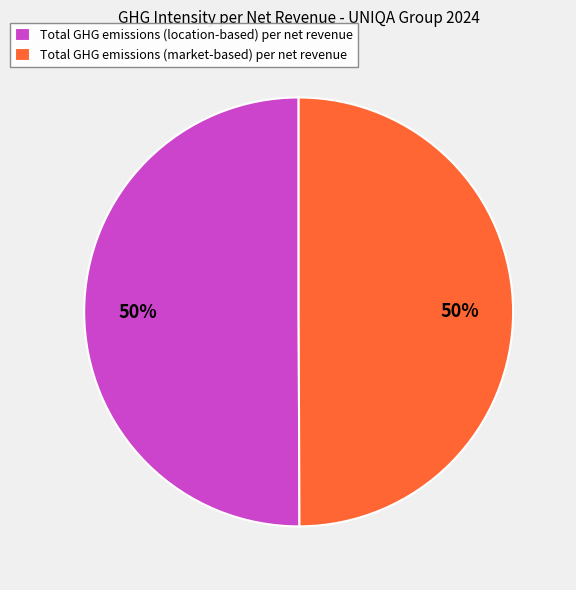

Do Total GHG emissions (location-based) per net revenue and Total GHG emissions (market-based) per net revenue together represent more than half of the pie?

Yes